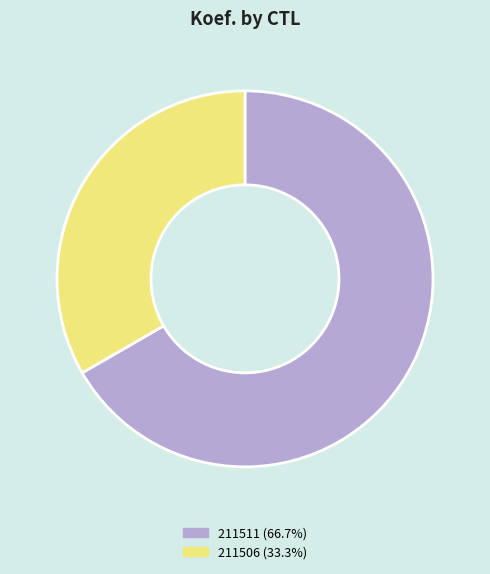

Does 211511 represent more than half of the total?

Yes